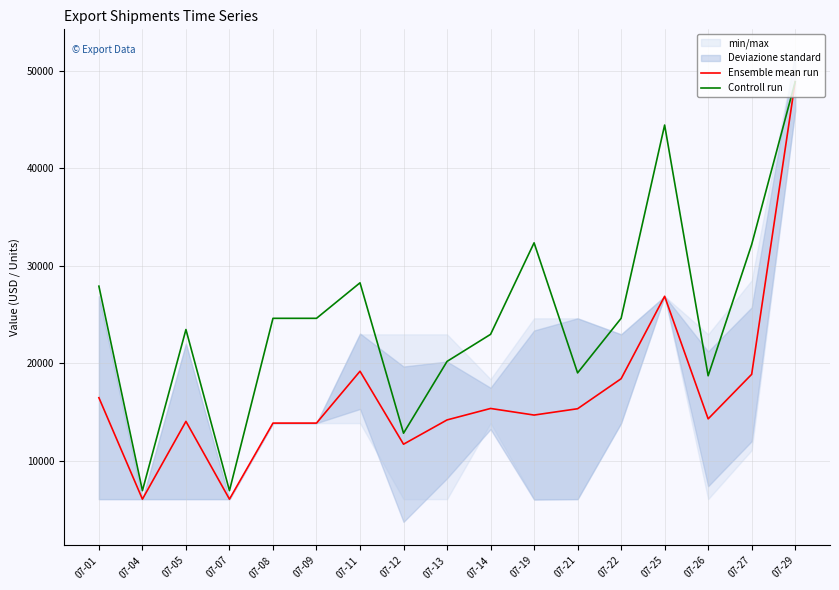

Is this an area chart (filled region under the line)?

No